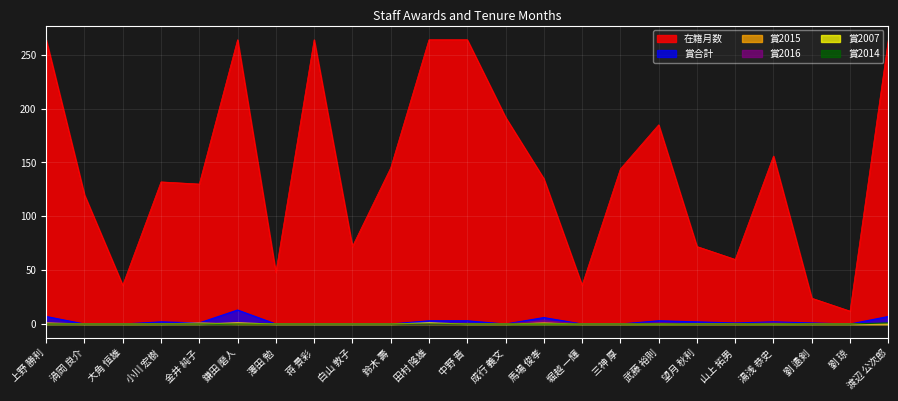

How many positive values does the 賞2016 series have?

4